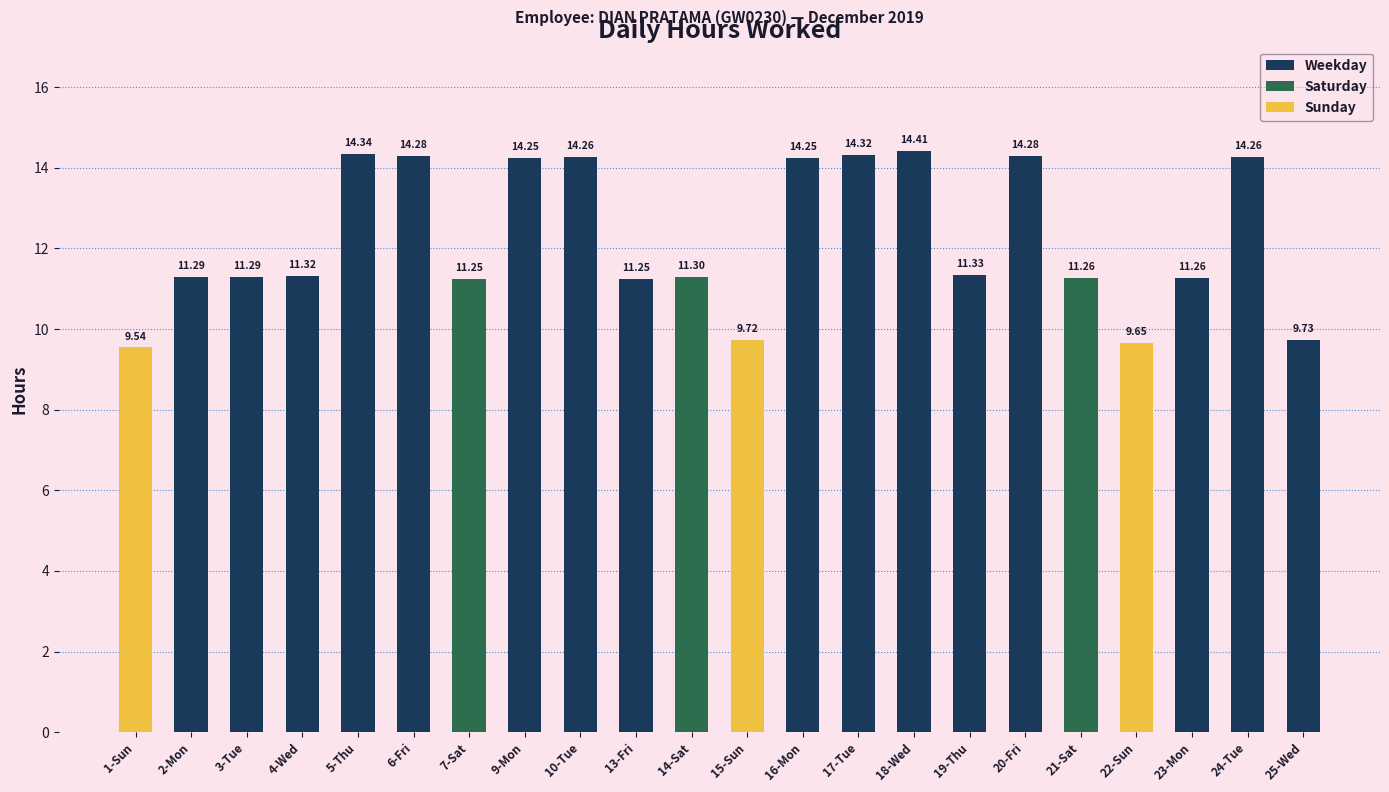

What is the difference between the second highest and minimum values?

4.8